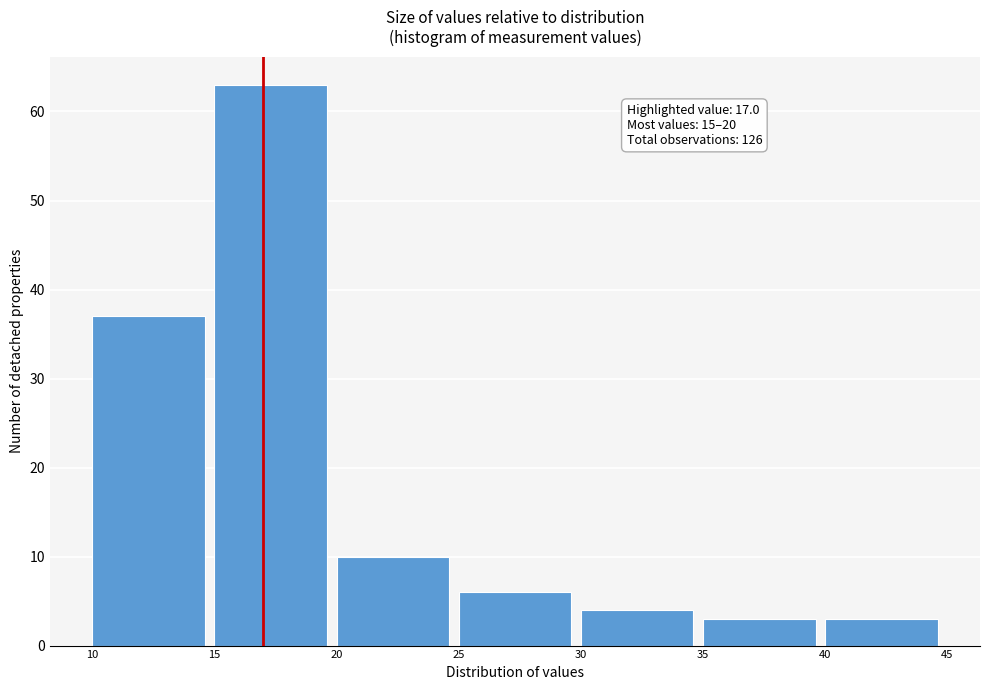

Which range on the x-axis has the tallest bar?

15 to 20